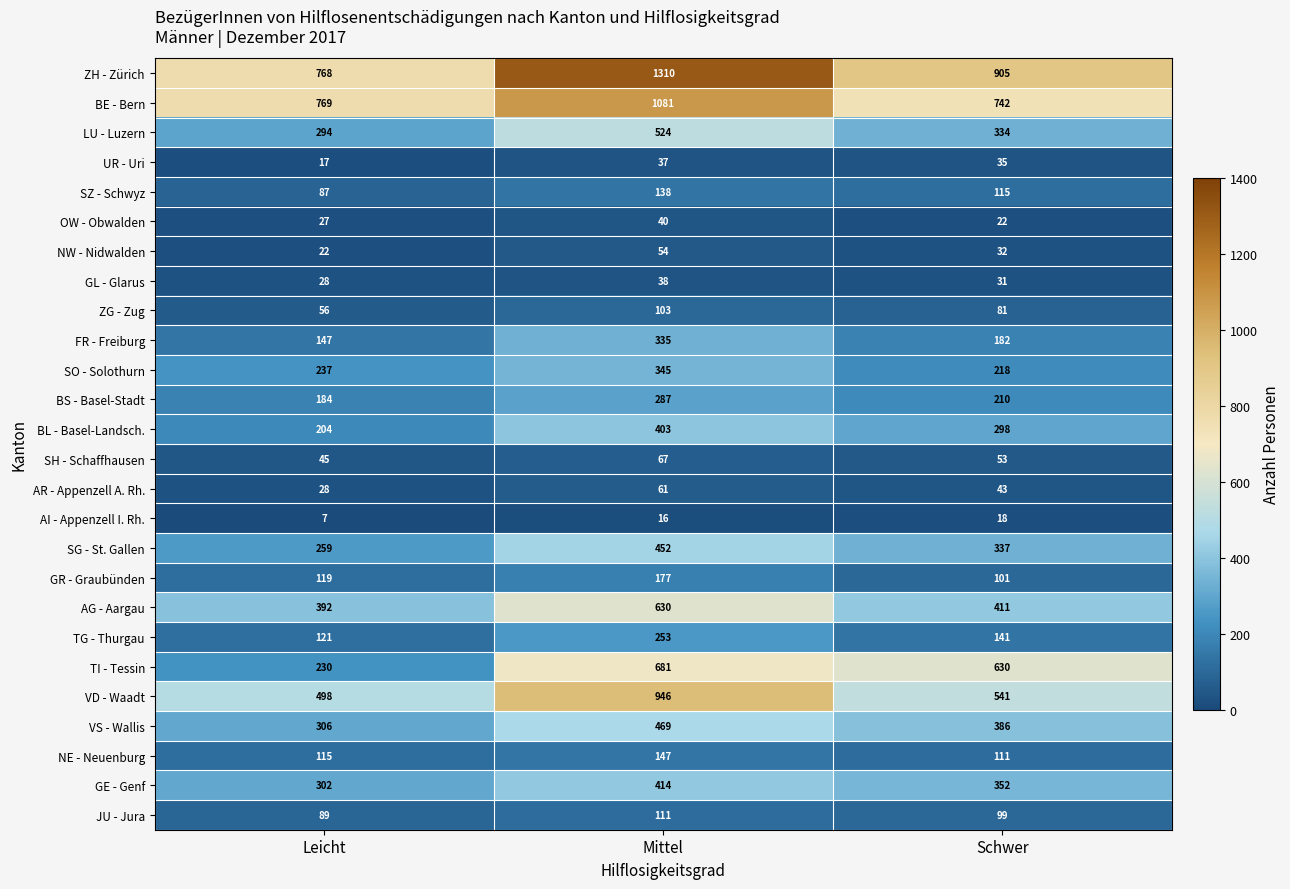

What is the difference between the NE - Neuenburg values at Leicht and Mittel?

32